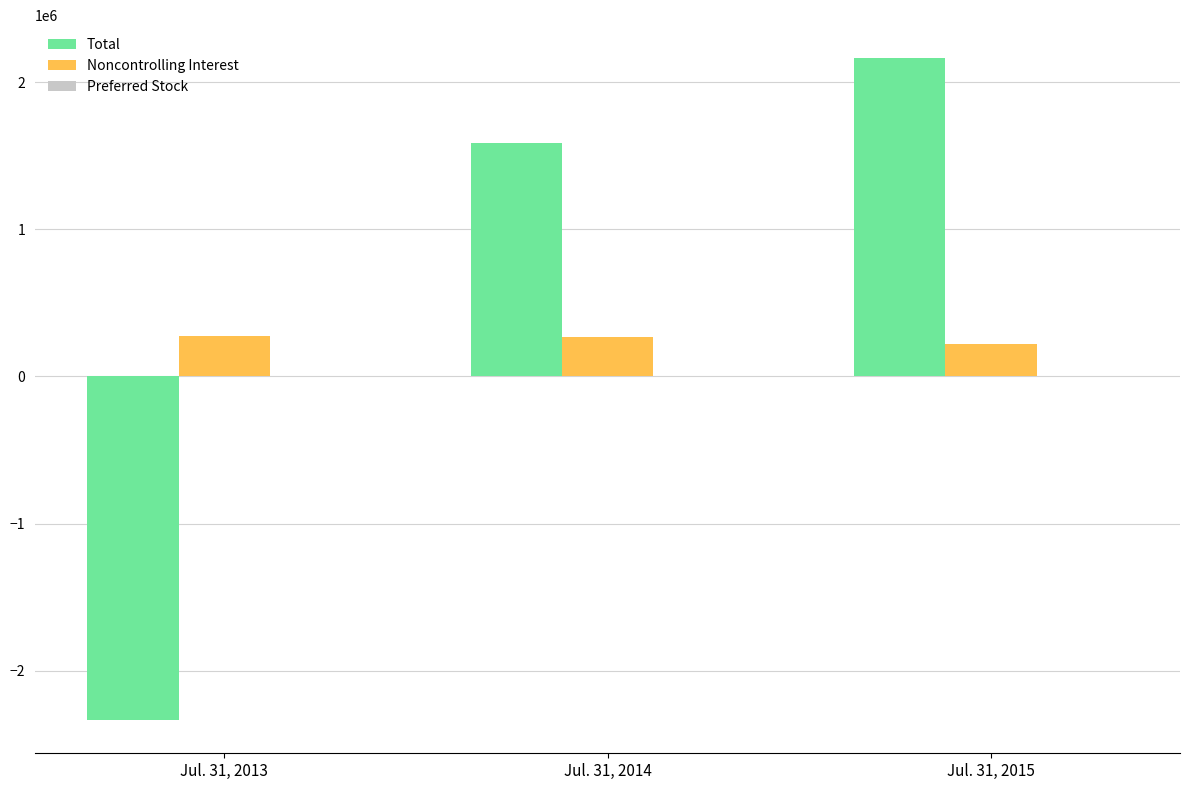

What value does the Total series have at Jul. 31, 2014, to the nearest 10?

1589110